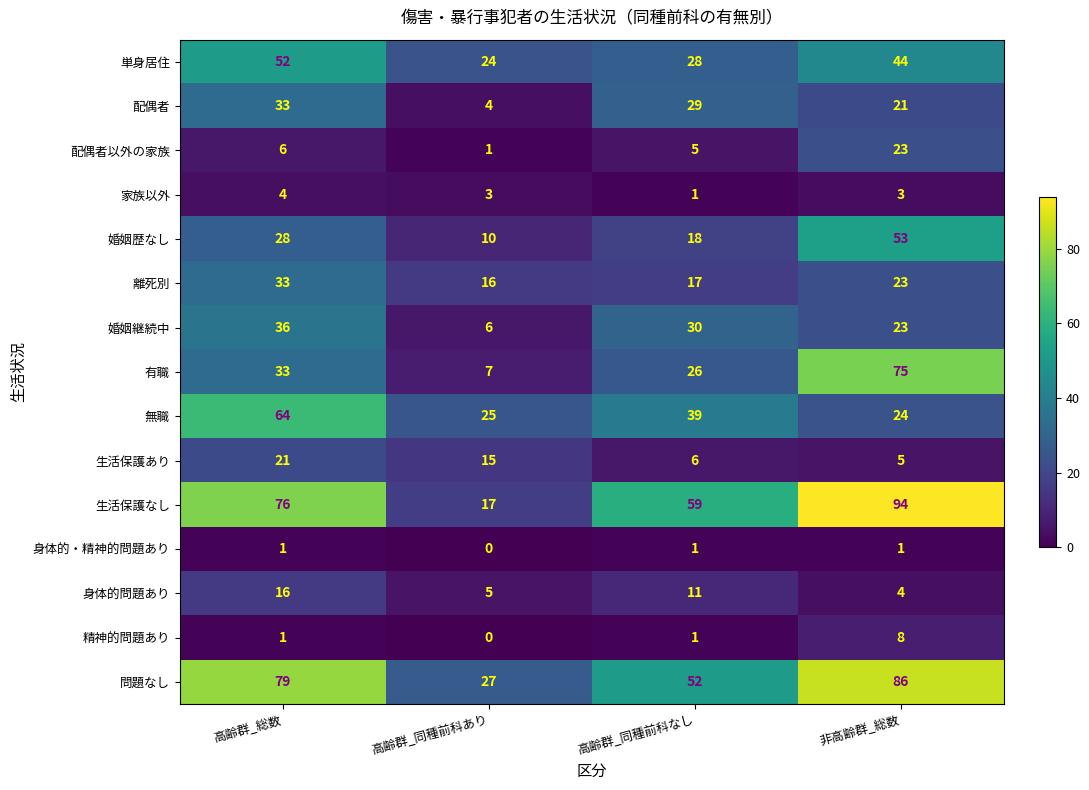

What is the greatest value displayed?

94